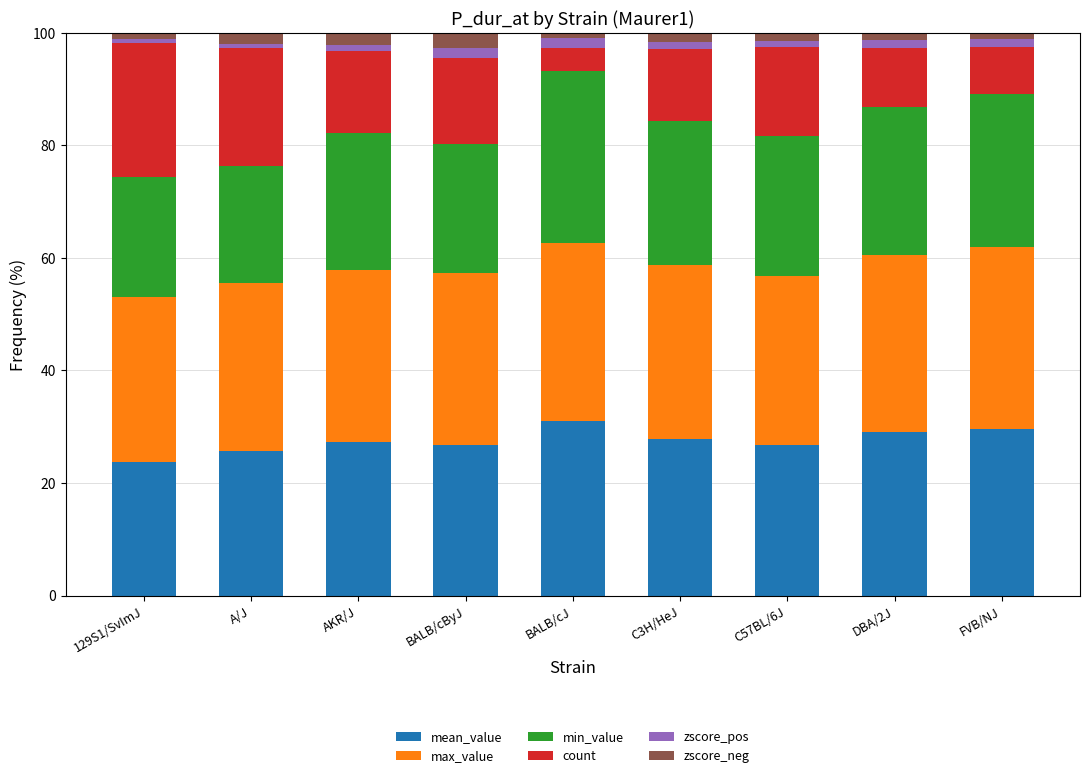

What is the minimum value for mean_value?

23.8